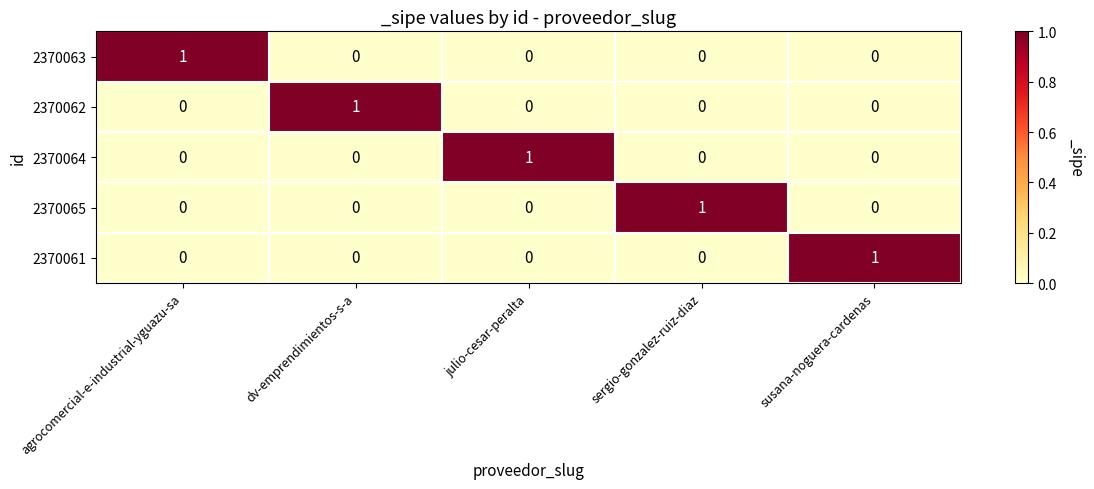

True or false: 2370061 has a value of 0 at agrocomercial-e-industrial-yguazu-sa.

True